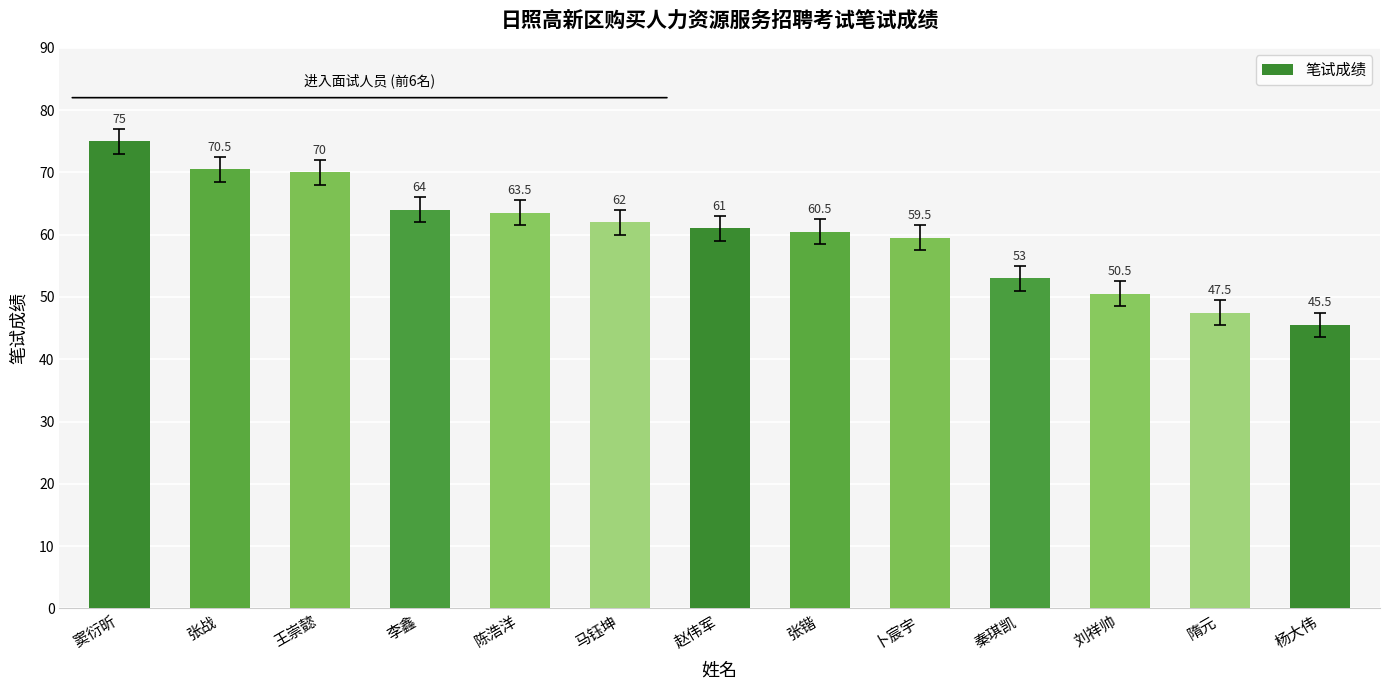

What is the sum of all values?

782.5